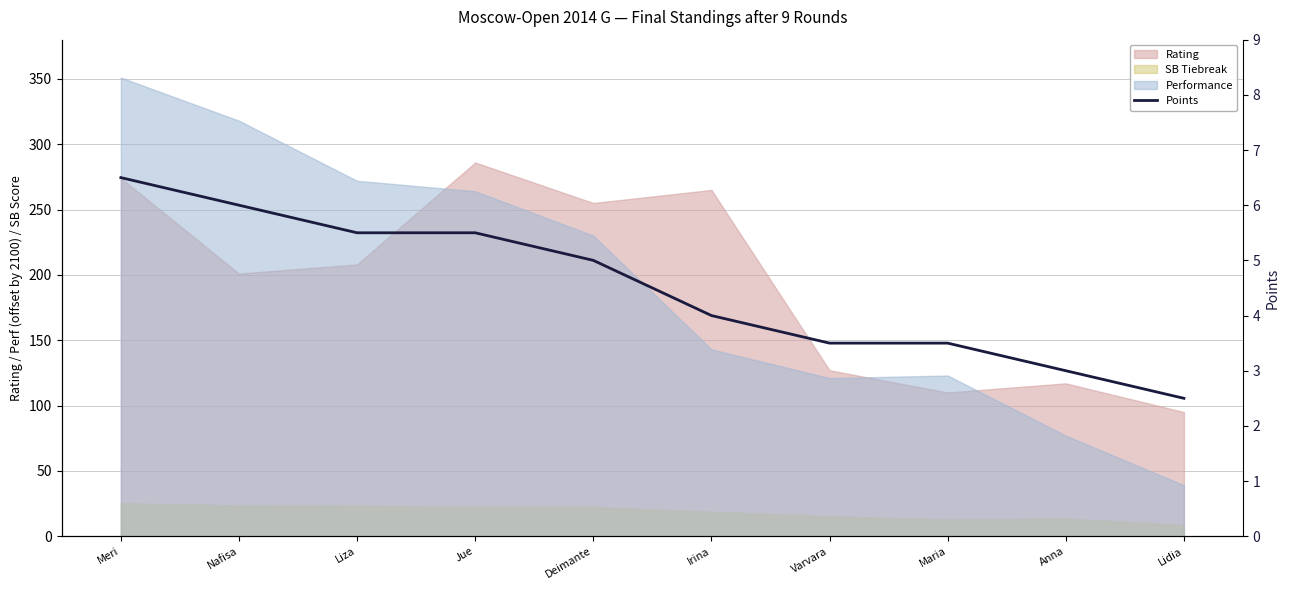

Where is the data nearest to the value 4?

Irina